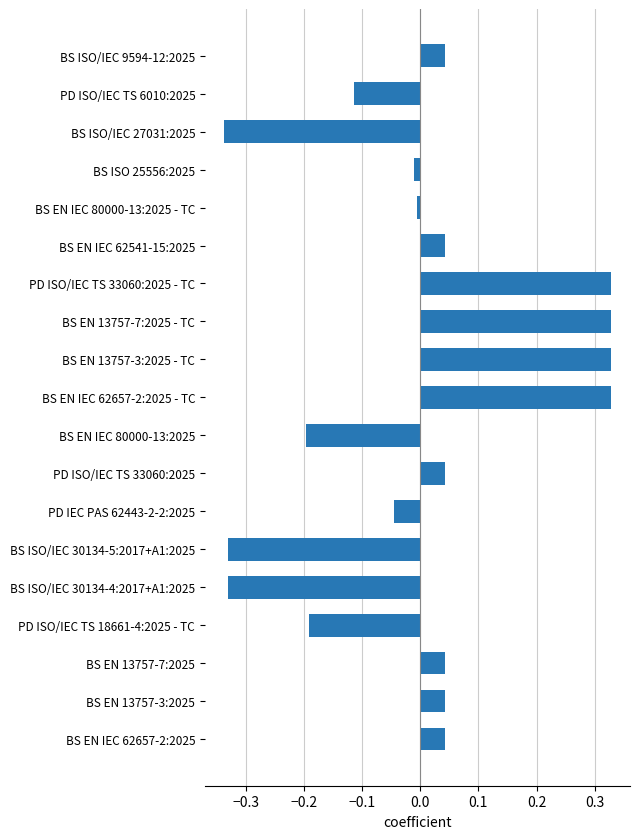

What is the label of the 1st bar from the top?

BS ISO/IEC 9594-12:2025